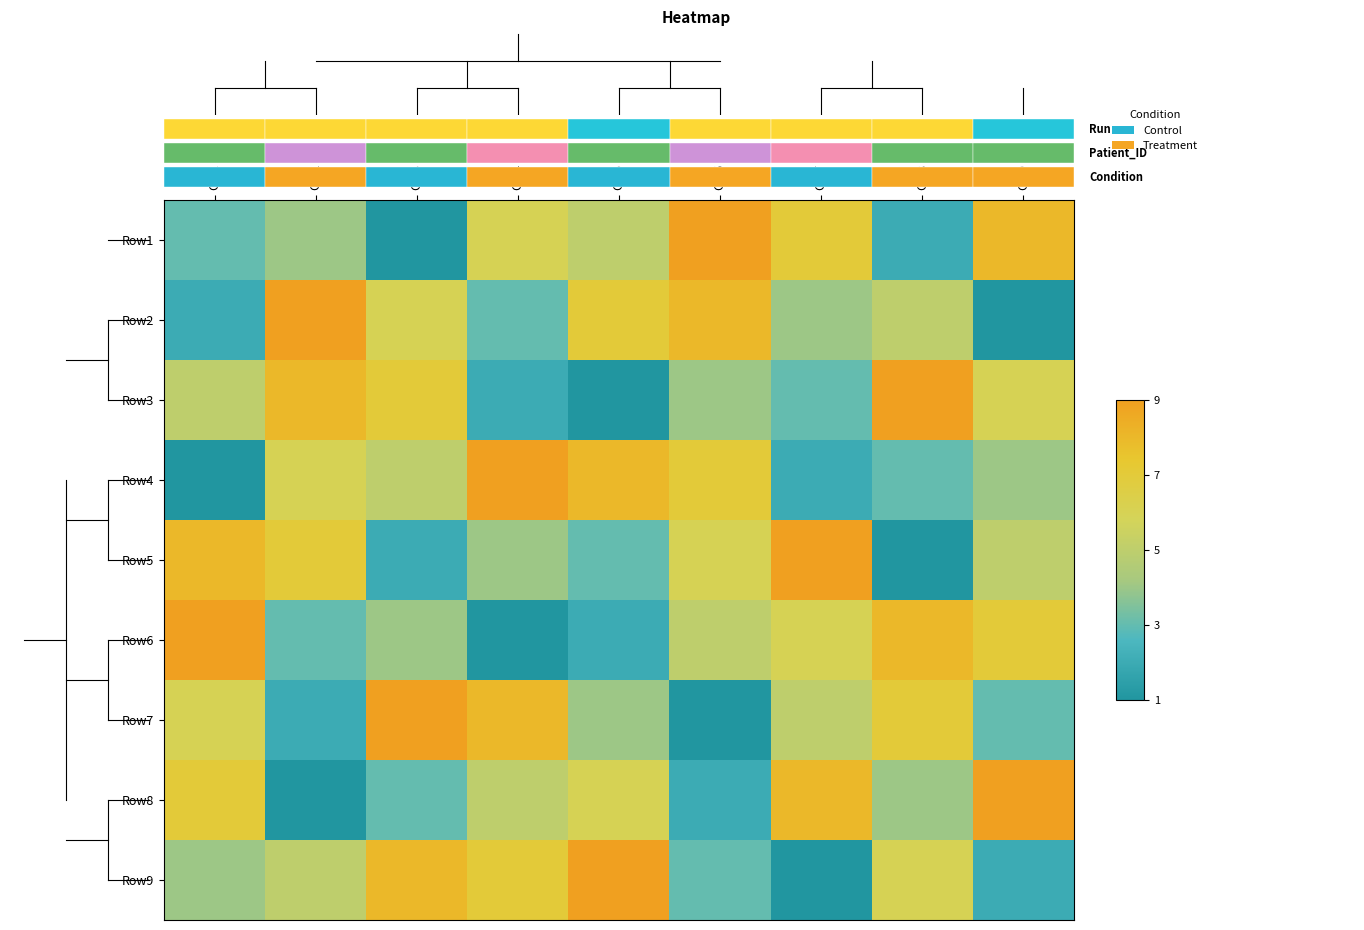

How many categories are shown in the chart?

9